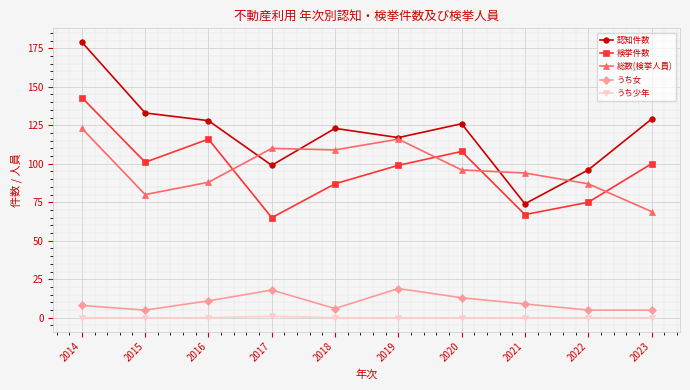

Between 2020 and 2021, which series saw the biggest shift?

認知件数